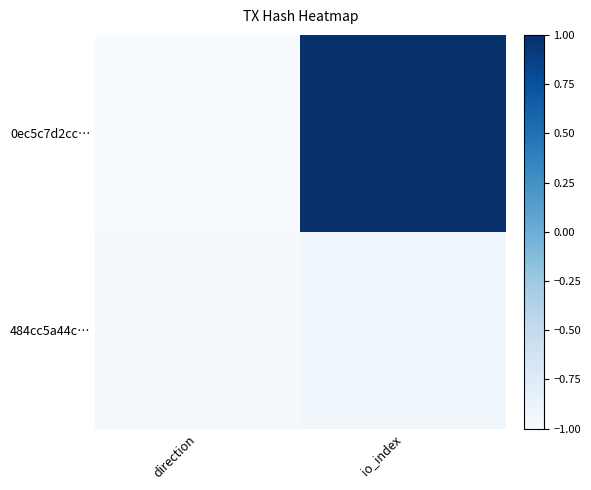

Reading left to right, transcribe all the data shown in this chart.

0ec5c7d2cc…: direction=-1.0	io_index=1.0
484cc5a44c…: direction=-1.0	io_index=-0.9